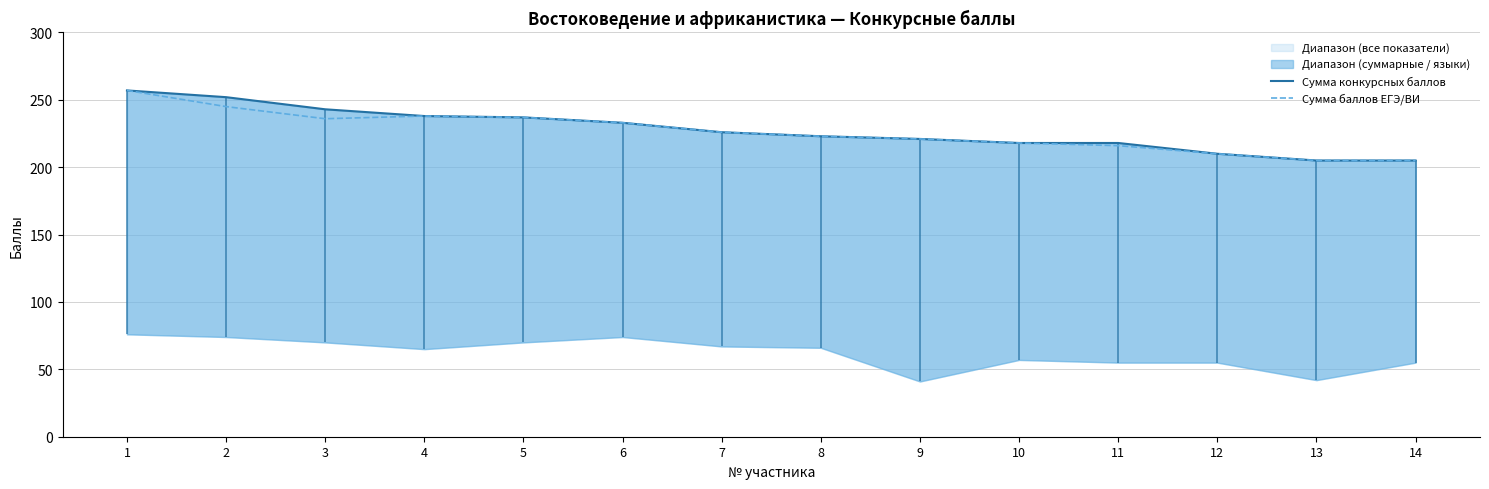

How many categories are shown in the chart?

14